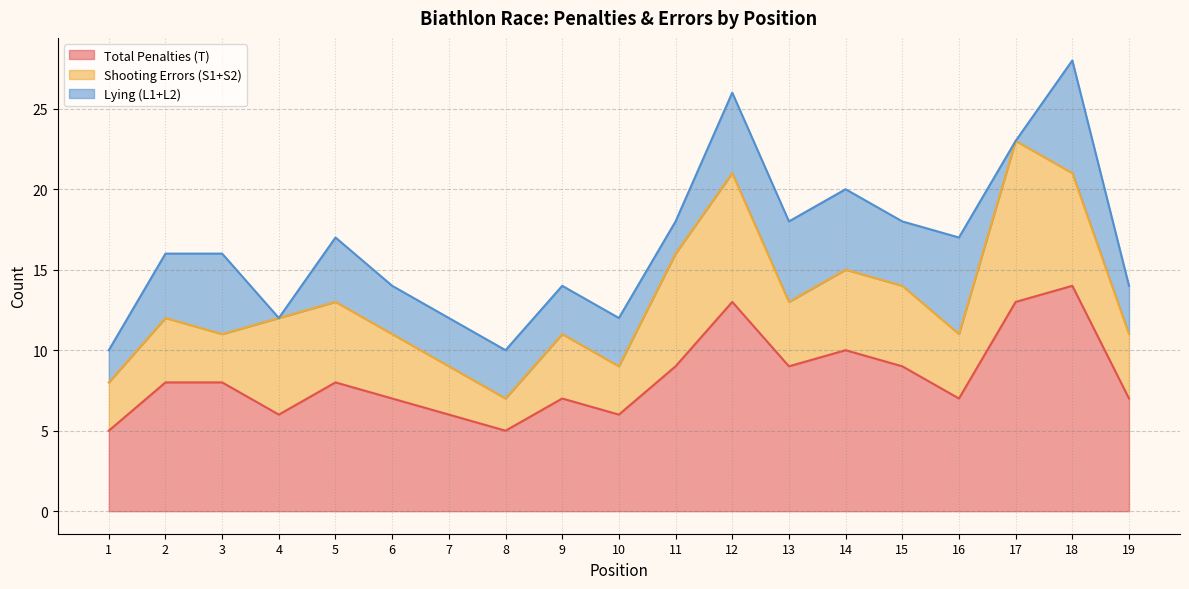

How many Shooting Errors (S1+S2) values are between 3 and 6?

14